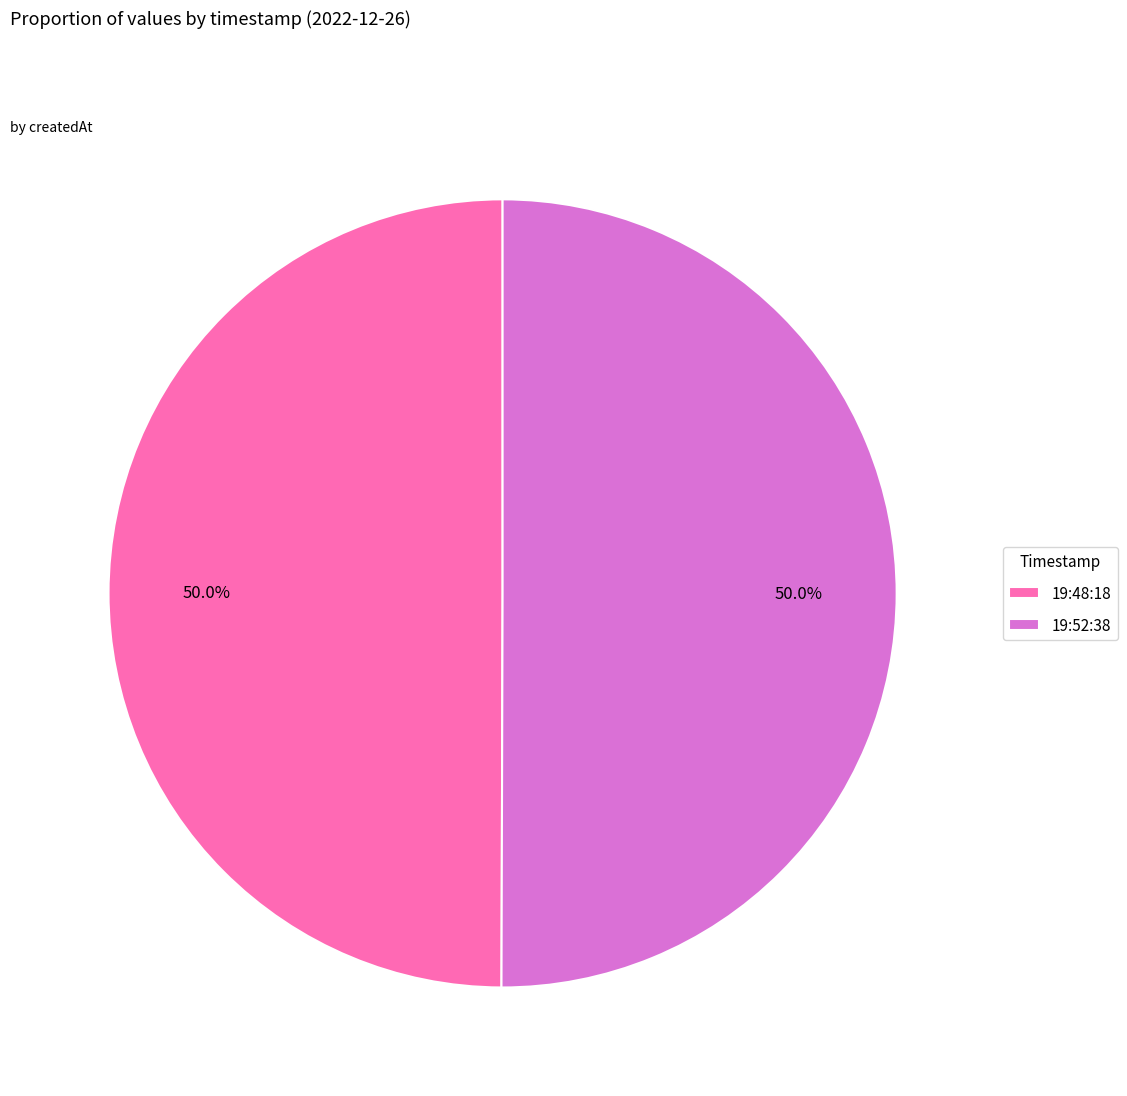

How much of the chart is everything except 19:48:18?

50.0%